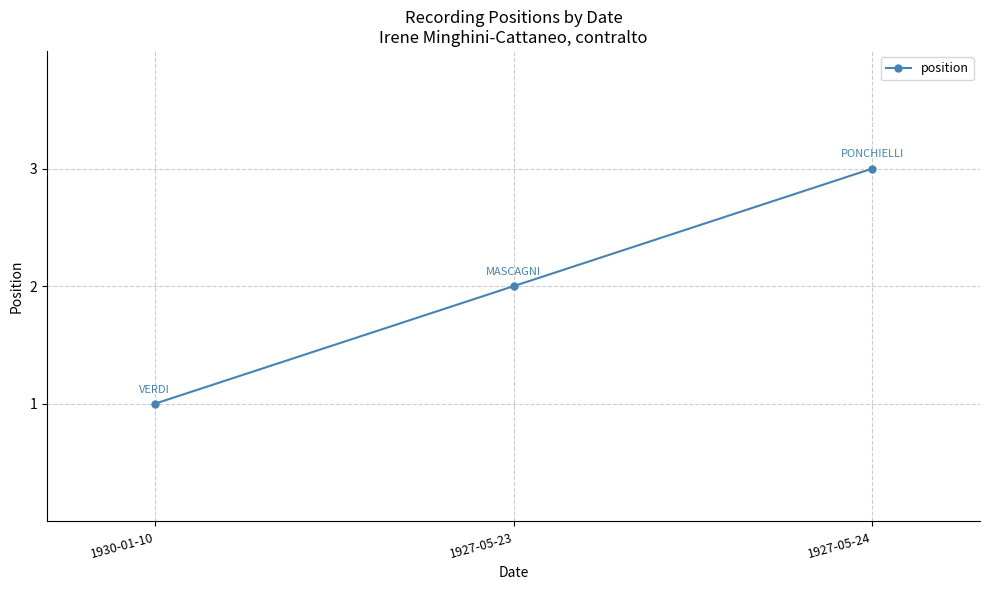

List the labels in order of value, largest first.

1927-05-24, 1927-05-23, 1930-01-10